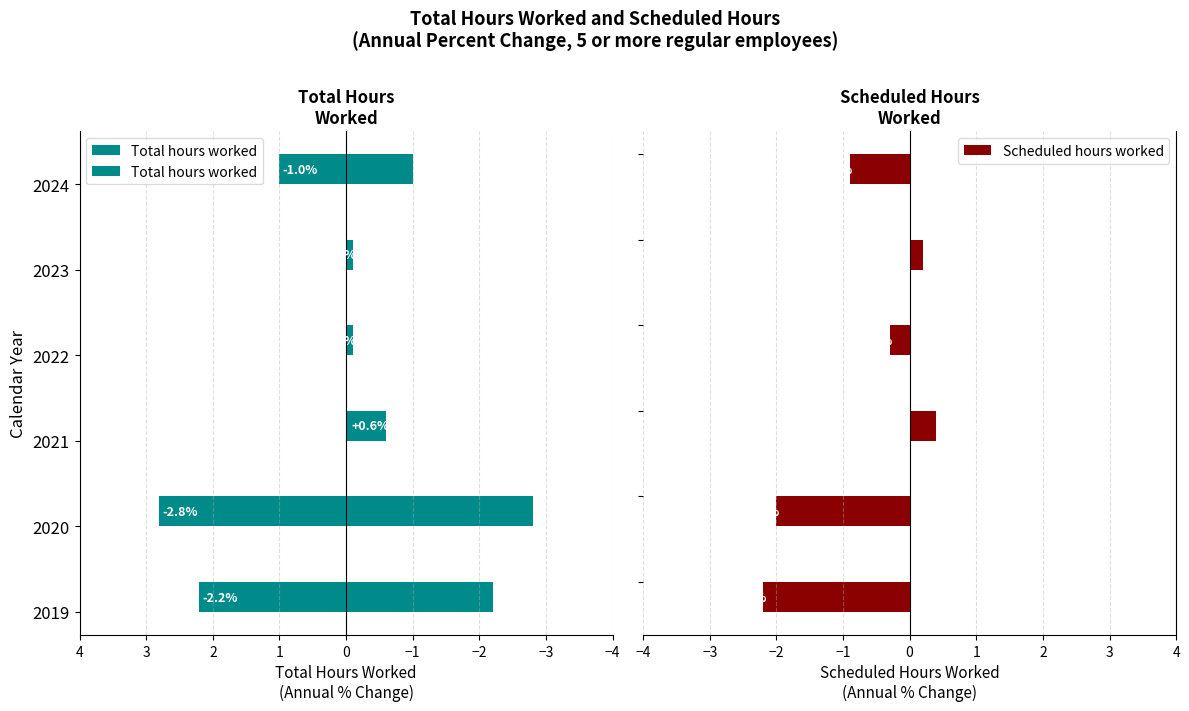

What is the sum of the Scheduled hours worked values at −2 and −4?

-1.8